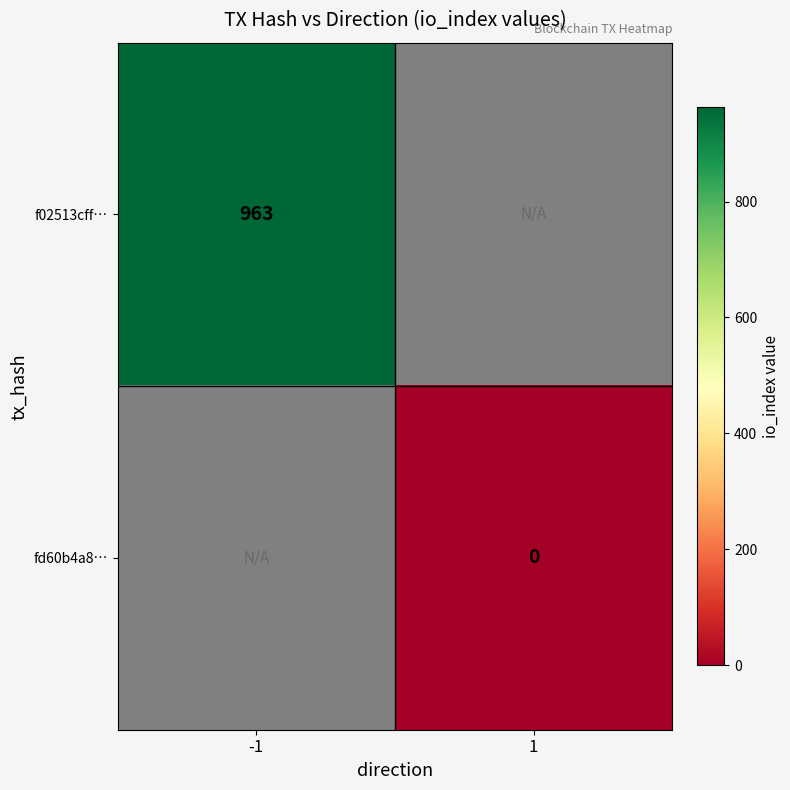

Is it true that f02513cff… equals 963 at -1?

True